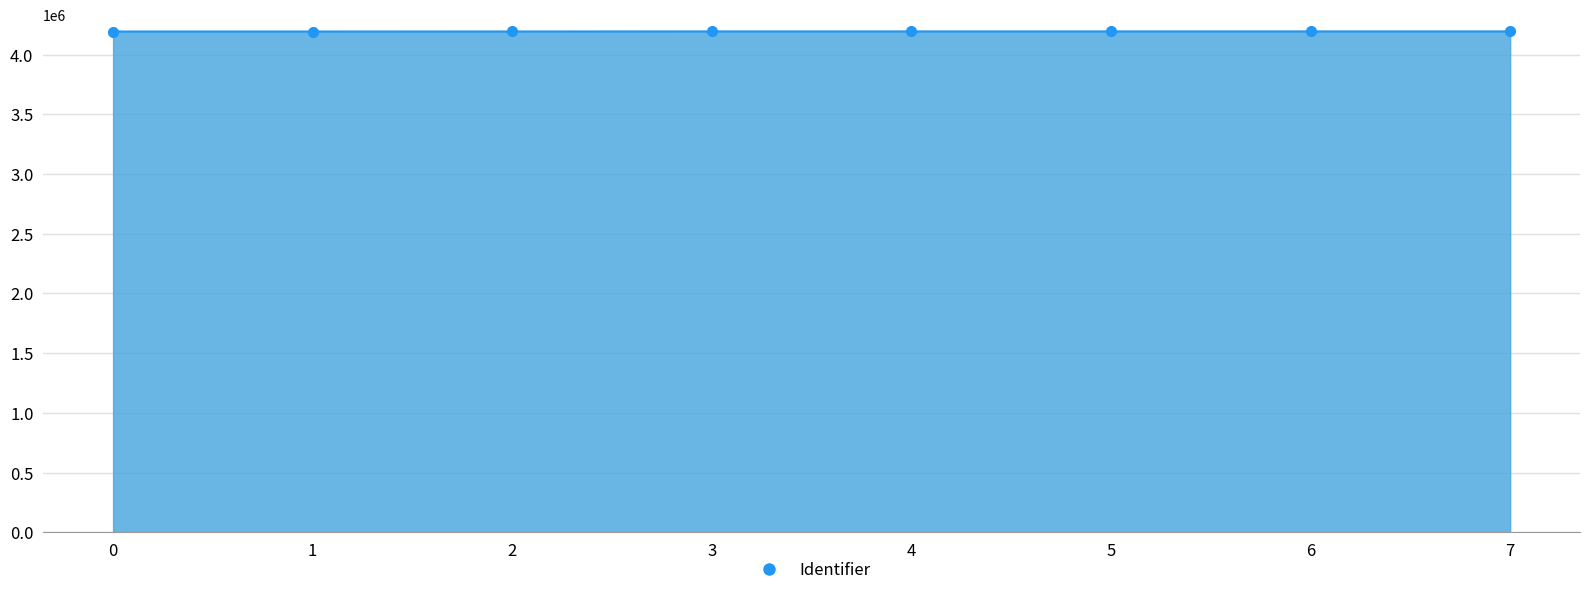

What is the minimum value shown in the chart?

4192802